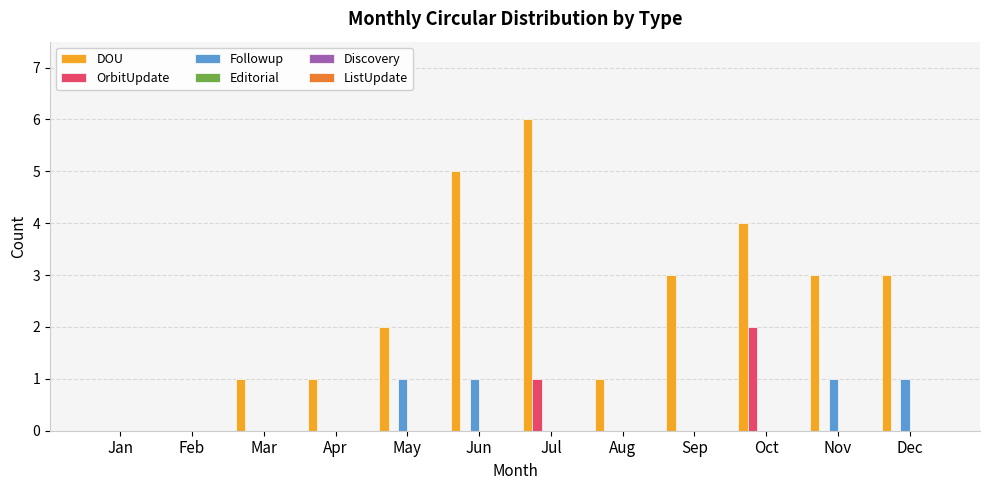

Is it true that Followup equals 0 at Feb?

True